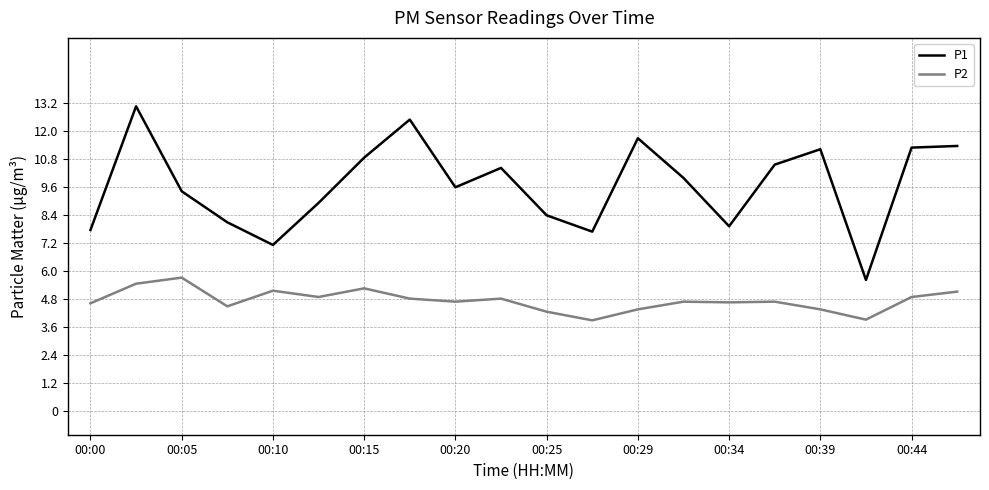

How many lines are shown in the chart?

2